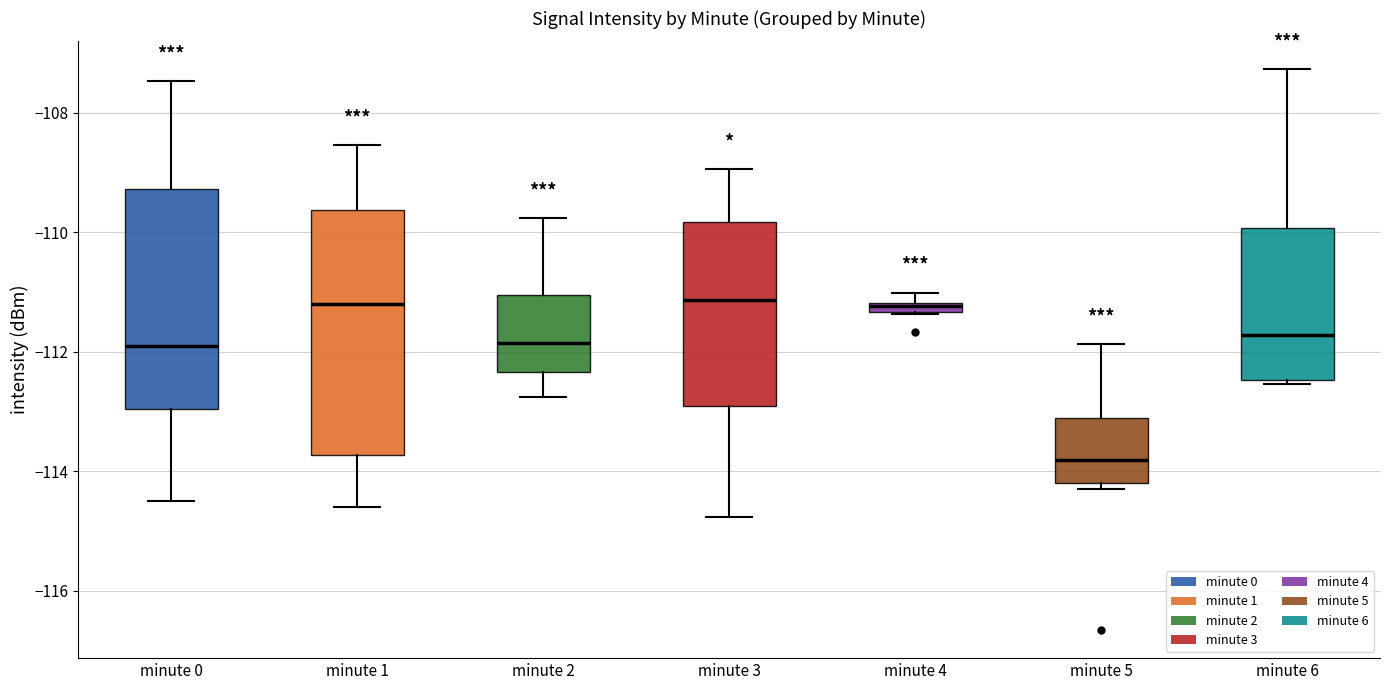

Which box's median line is the lowest?

minute 5